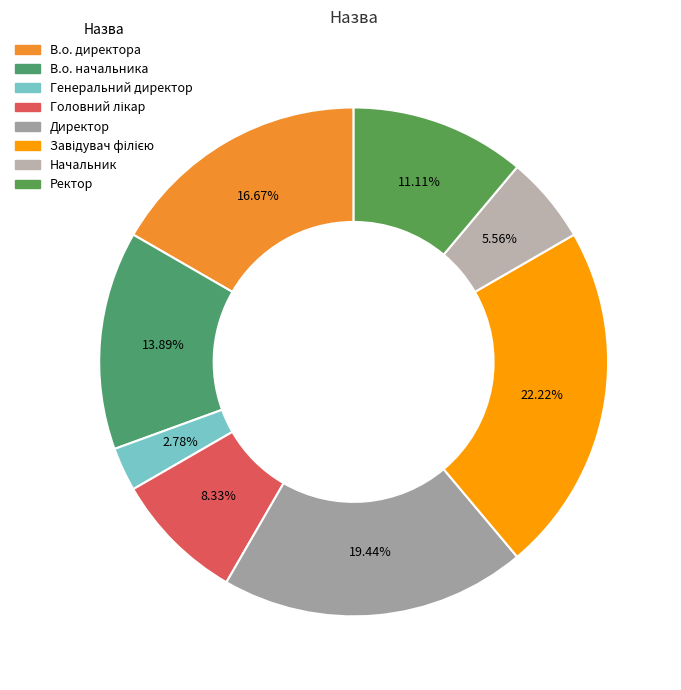

Is it true that В.о. начальника is 20% of the pie?

False